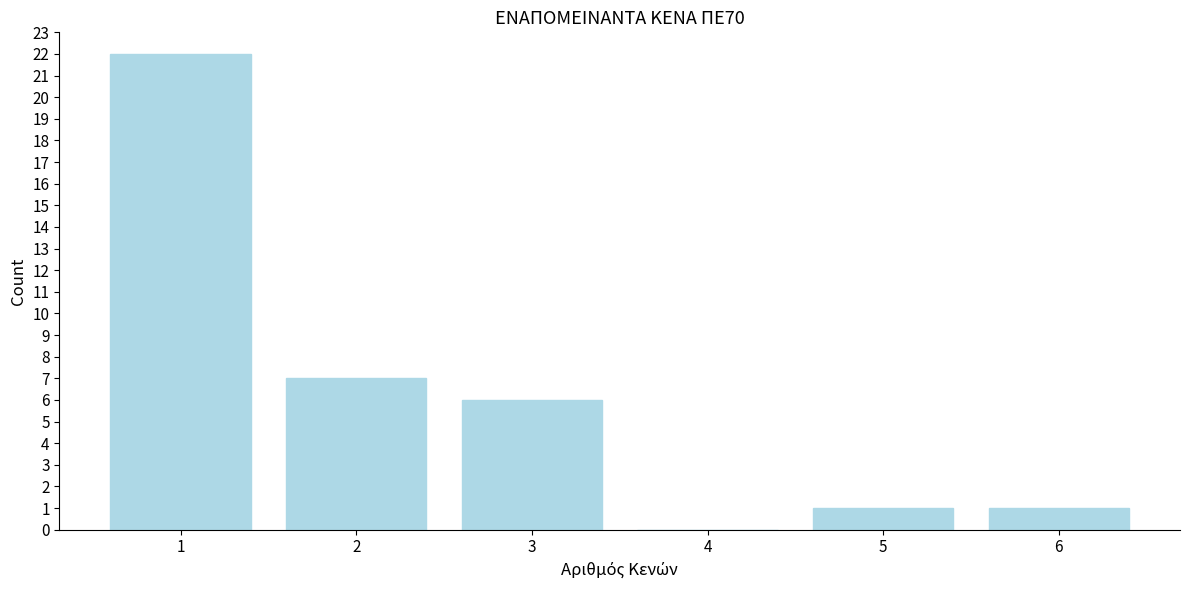

Reading left to right, list all the values displayed in this chart.

1=22	2=7	3=6	4=0	5=1	6=1